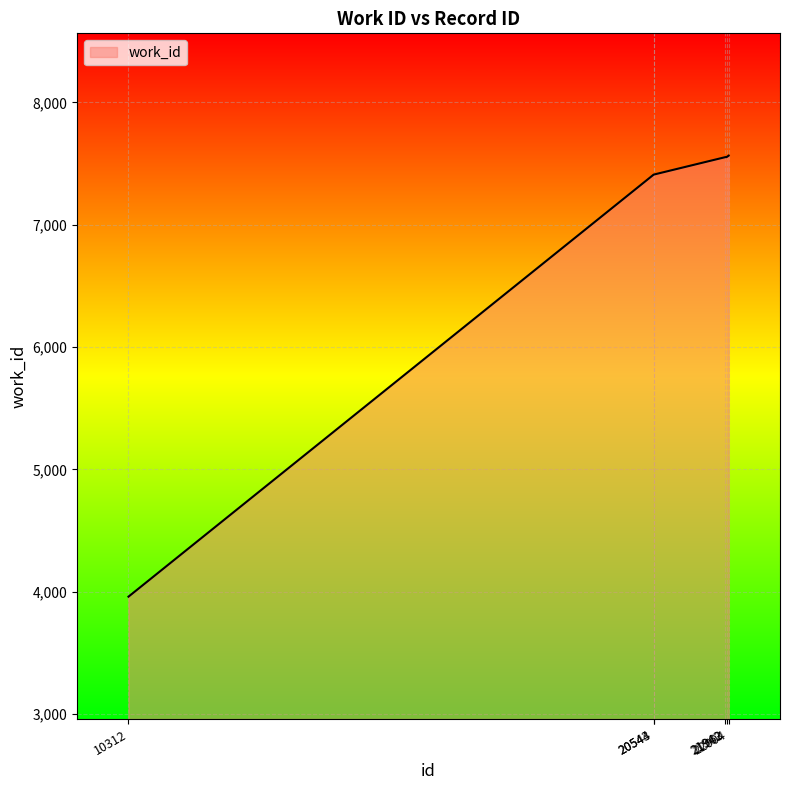

Count the number of categories in the chart.

6